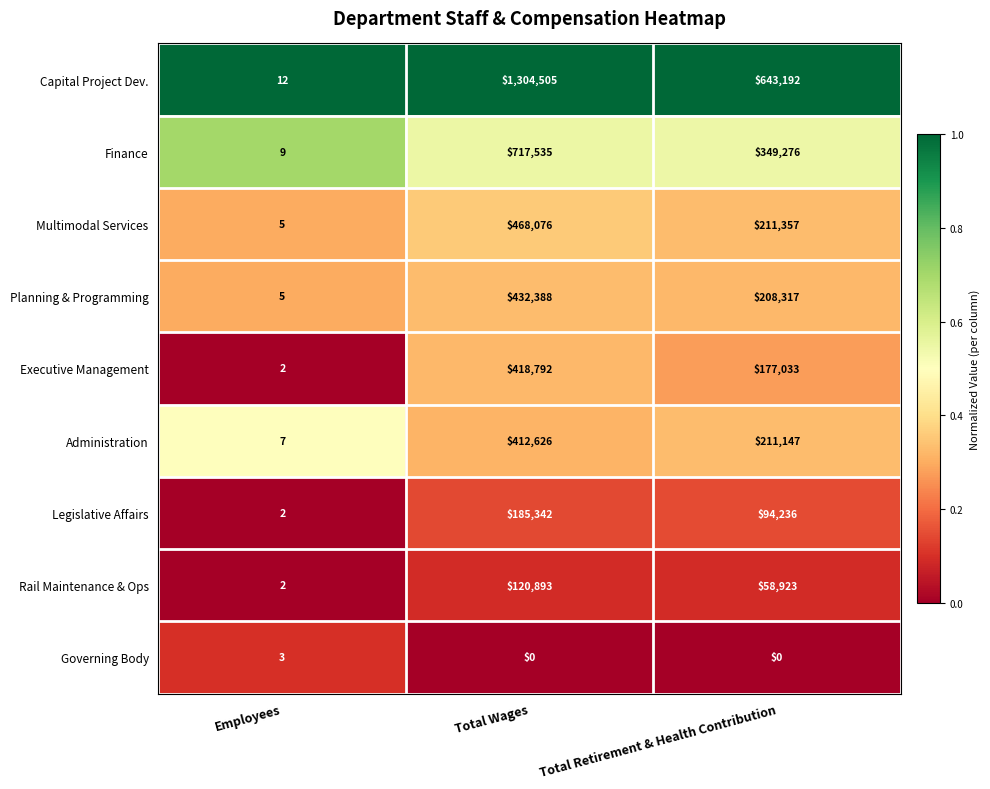

Reading left to right, transcribe all the data shown in this chart.

Capital Project Dev.: 12	1304505	643192
Finance: 9	717535	349276
Multimodal Services: 5	468076	211357
Planning & Programming: 5	432388	208317
Executive Management: 2	418792	177033
Administration: 7	412626	211147
Legislative Affairs: 2	185342	94236
Rail Maintenance & Ops: 2	120893	58923
Governing Body: 3	0	0